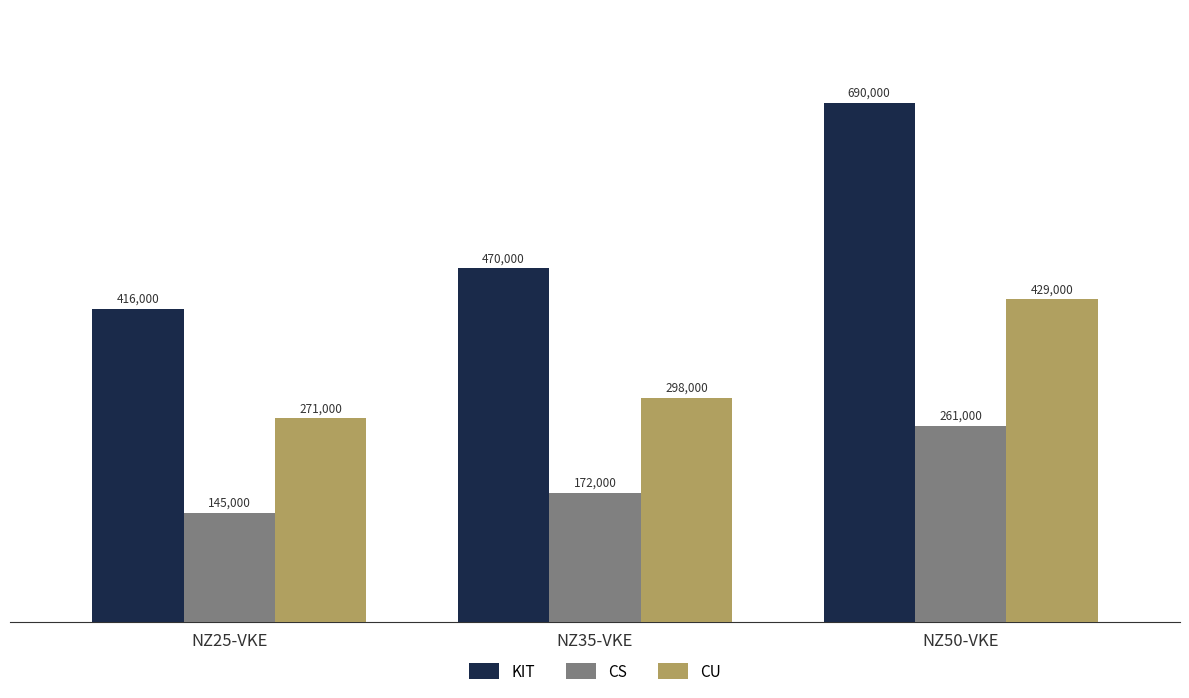

What is the label of the 2nd bar from the left?

NZ35-VKE